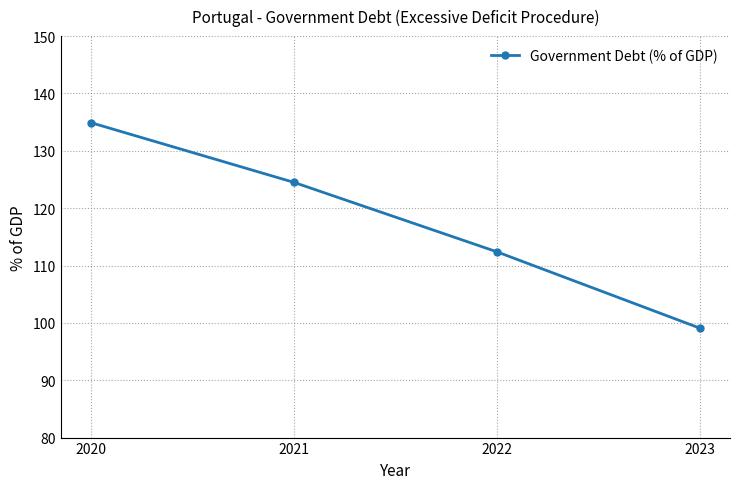

How many categories are shown in the chart?

4